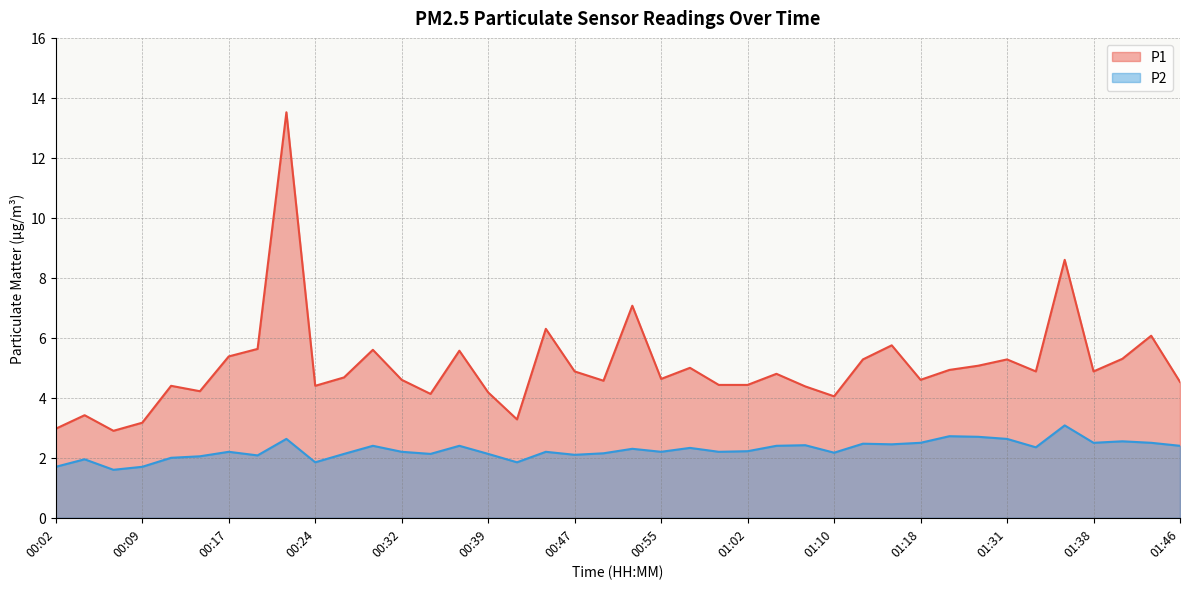

Reading left to right, list all the values displayed in this chart.

P1: 3.0	3.4	2.9	3.2	4.4	4.2	5.4	5.6	13.5	4.4	4.7	5.6	4.6	4.1	5.6	4.2	3.3	6.3	4.9	4.6	7.1	4.6	5.0	4.4	4.4	4.8	4.4	4.0	5.3	5.8	4.6	4.9	5.1	5.3	4.9	8.6	4.9	5.3	6.1	4.5
P2: 1.7	1.9	1.6	1.7	2.0	2.0	2.2	2.1	2.6	1.9	2.1	2.4	2.2	2.1	2.4	2.1	1.9	2.2	2.1	2.1	2.3	2.2	2.3	2.2	2.2	2.4	2.4	2.2	2.5	2.5	2.5	2.7	2.7	2.6	2.4	3.1	2.5	2.5	2.5	2.4